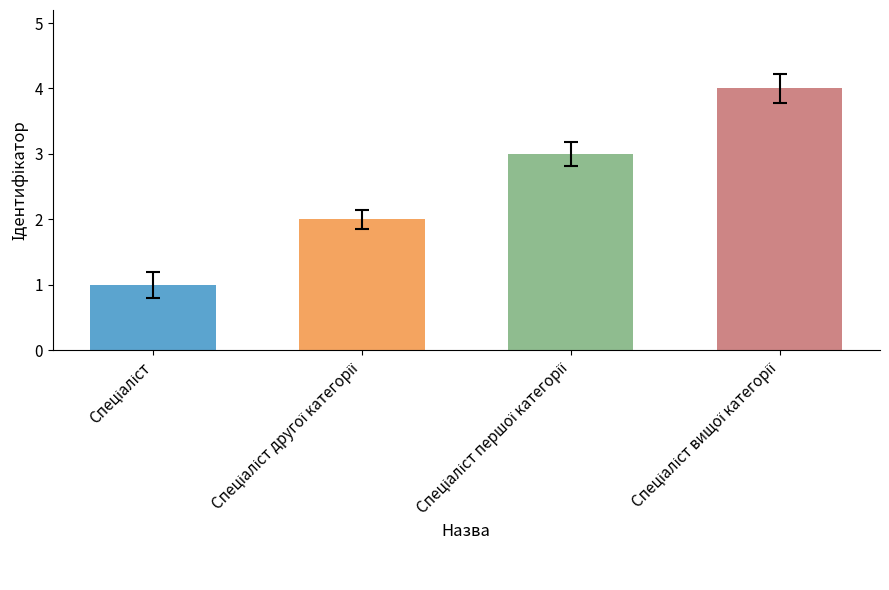

What is the difference between the maximum and minimum values?

3